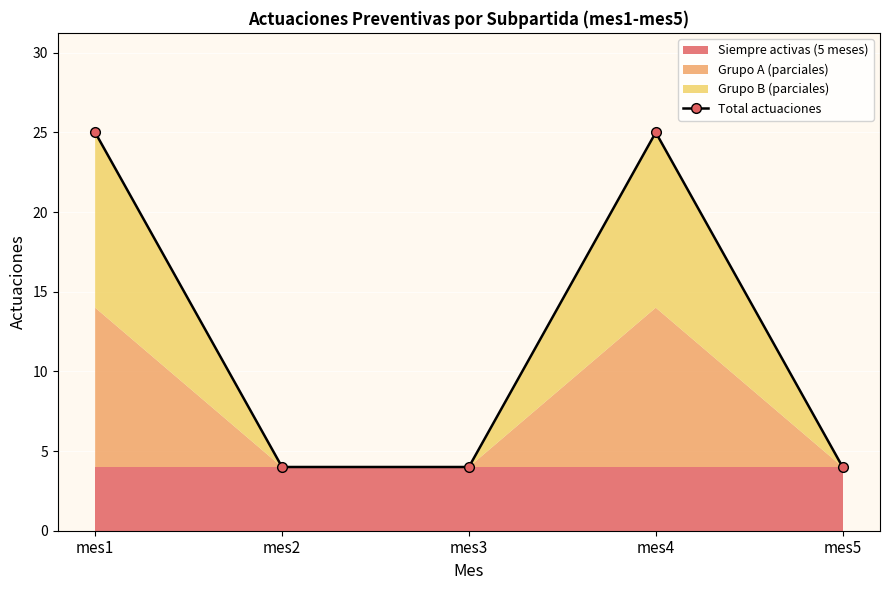

What is the value of the 4th point from the left?

25